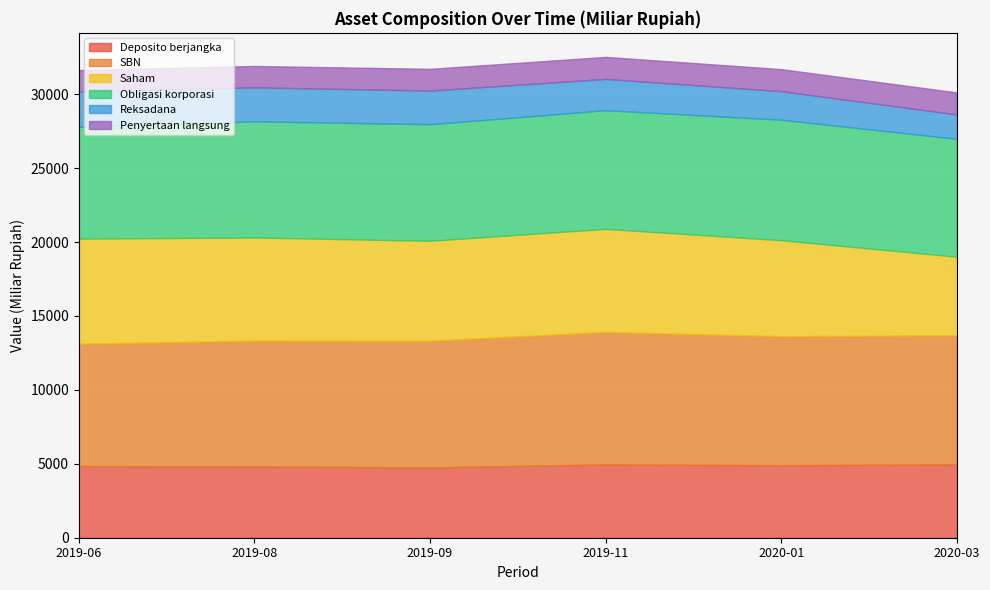

Which has a higher value, 2020-01 or 2019-06?

2020-01